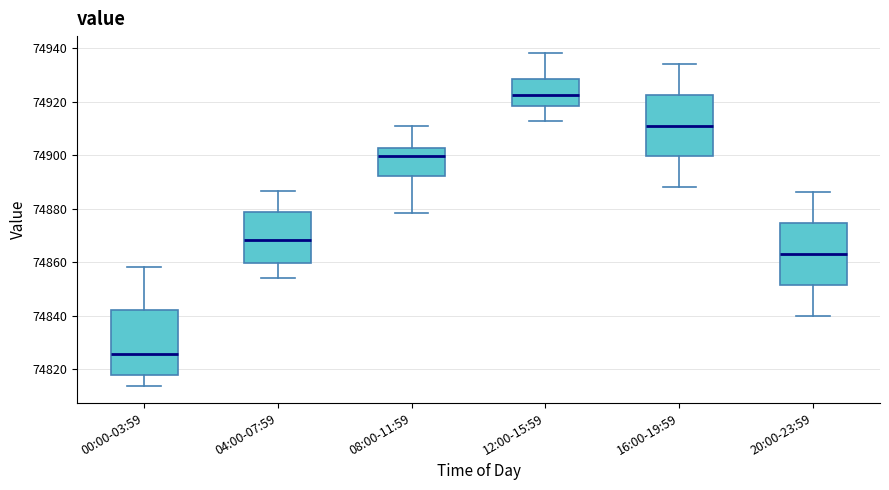

Reading left to right, read every box against the y-axis: the position of its median line, the range the box covers, and the ends of its whiskers. The values are not printed on the chart, so give them approximately, as read against the axis.

00:00-03:59: median 74826, box 74818 to 74842, whiskers 74814 to 74858
04:00-07:59: median 74868, box 74860 to 74878, whiskers 74854 to 74886
08:00-11:59: median 74900, box 74892 to 74902, whiskers 74878 to 74910
12:00-15:59: median 74922, box 74918 to 74928, whiskers 74912 to 74938
16:00-19:59: median 74912, box 74900 to 74922, whiskers 74888 to 74934
20:00-23:59: median 74864, box 74852 to 74874, whiskers 74840 to 74886